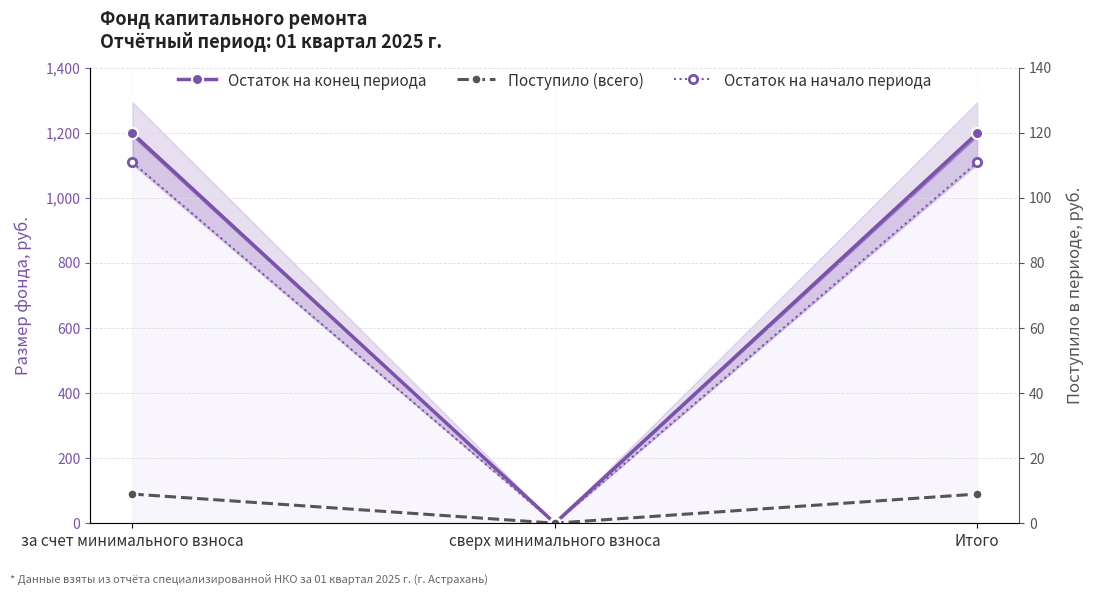

True or false: Поступило (всего) has a value of 55.2 at сверх минимального взноса.

False